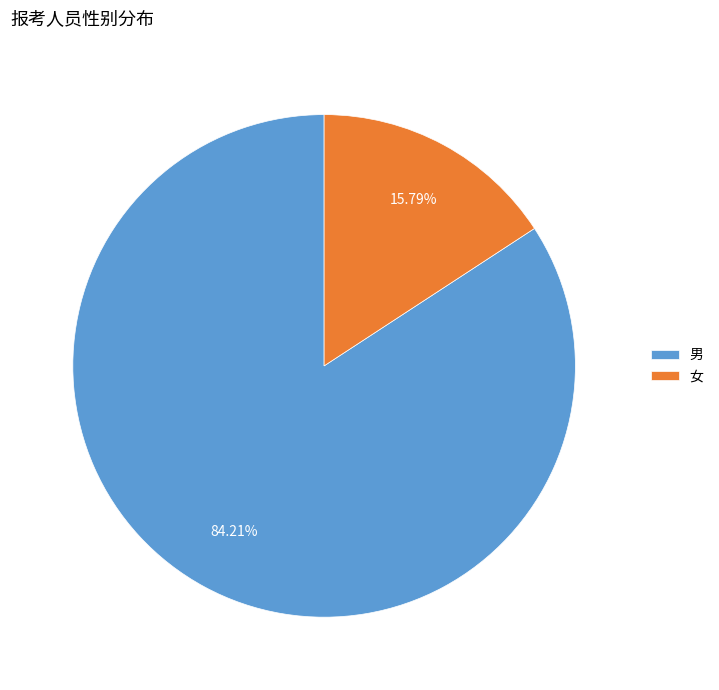

Combined, do 男 and 女 account for over 50%?

Yes